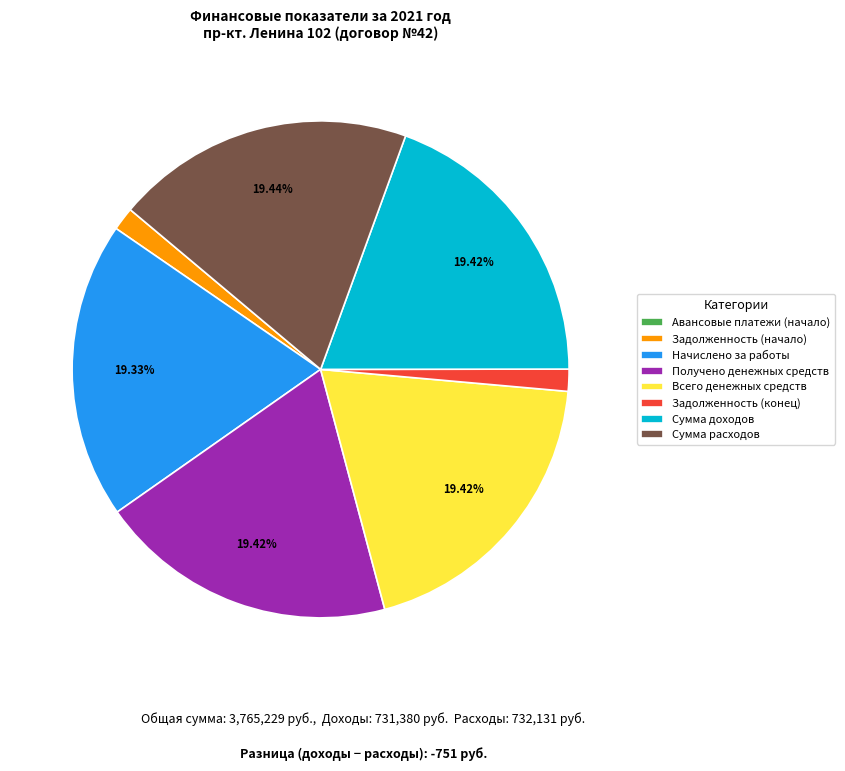

To the nearest percent, what percentage of the pie is Задолженность (начало)?

2%